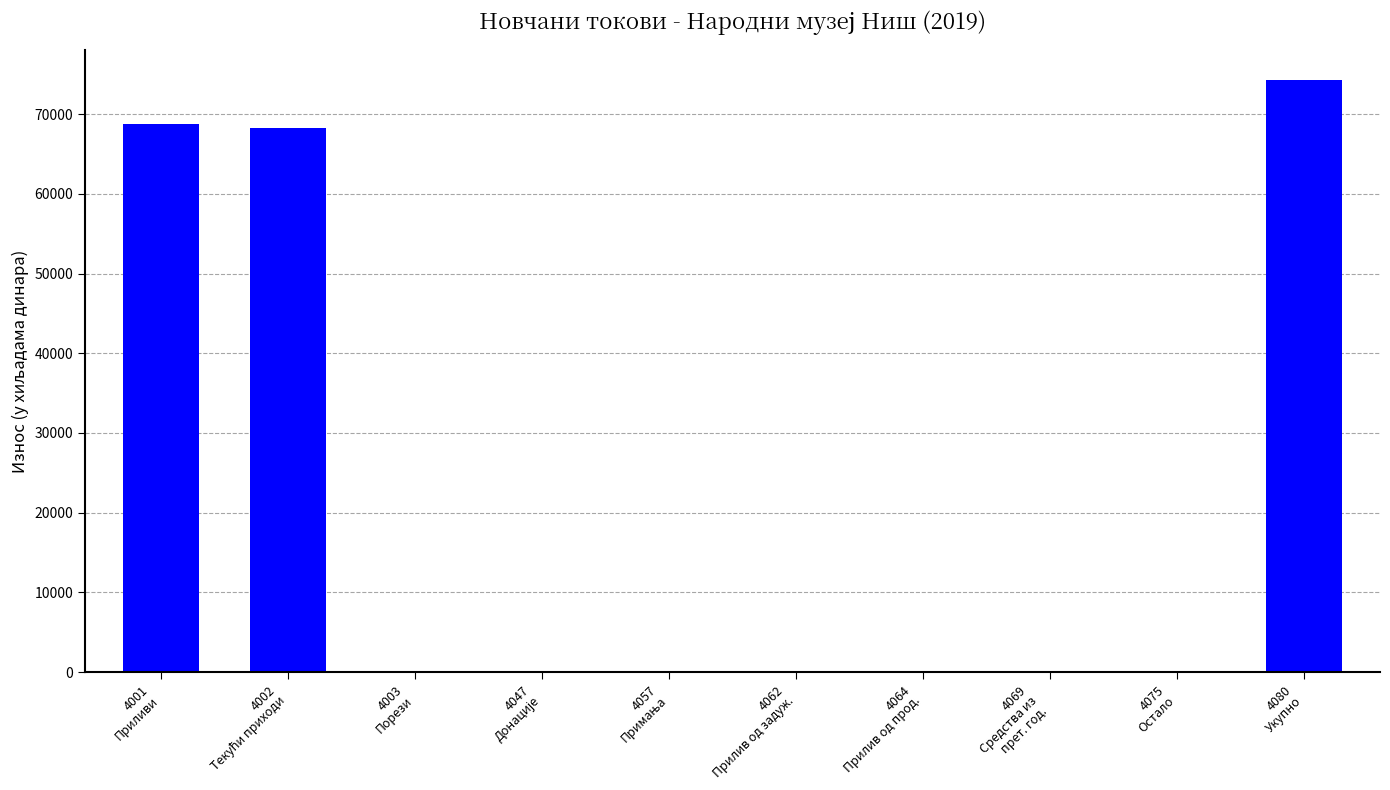

What is the sum of all values?

211293